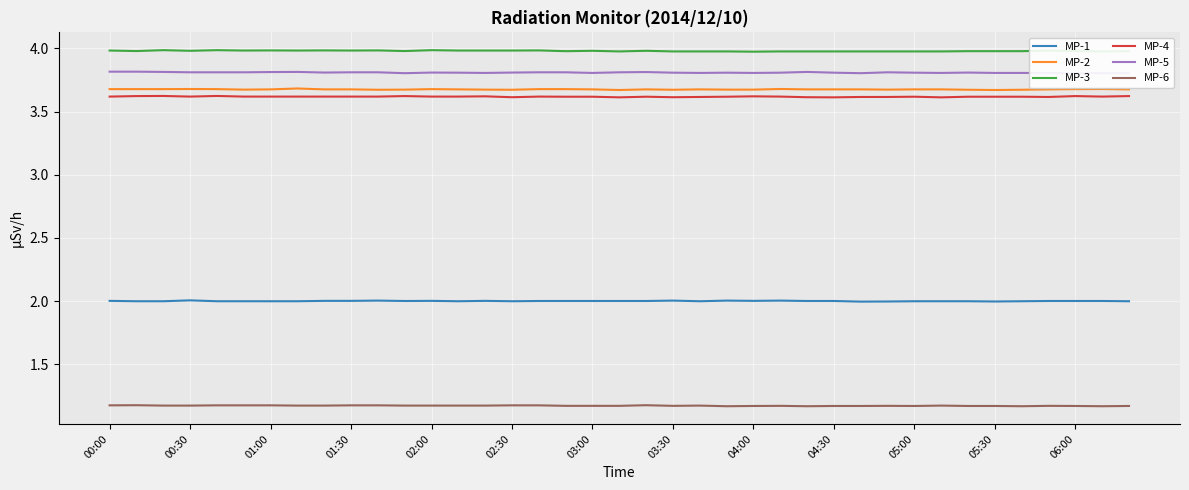

What are all the series names shown in the legend?

MP-1, MP-2, MP-3, MP-4, MP-5, MP-6